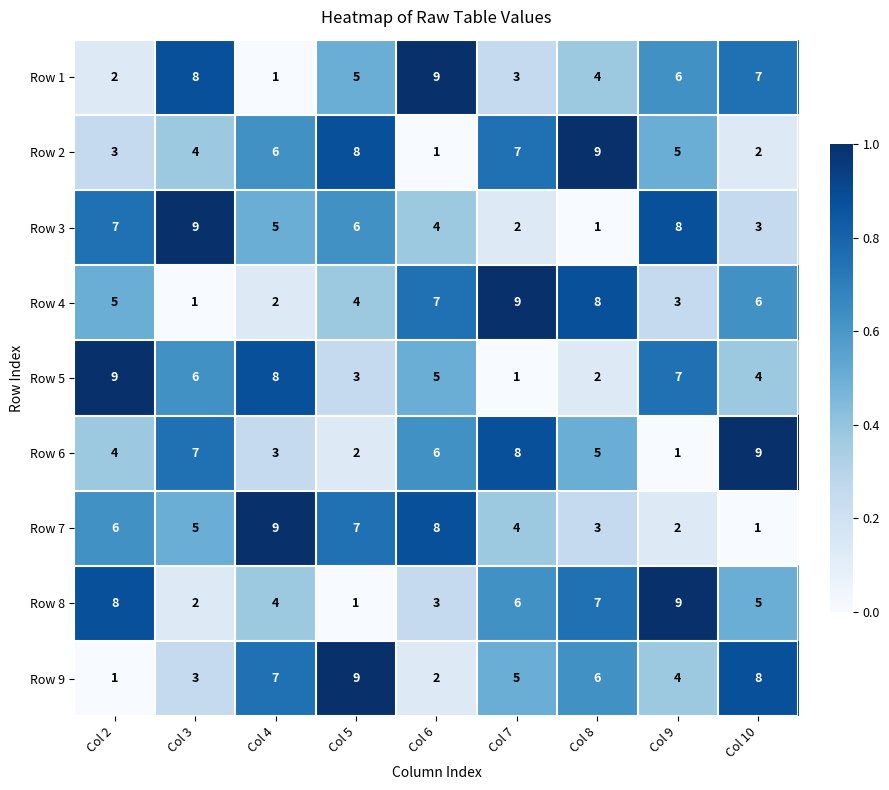

What is the spread (max minus min) of values at Col 2?

8